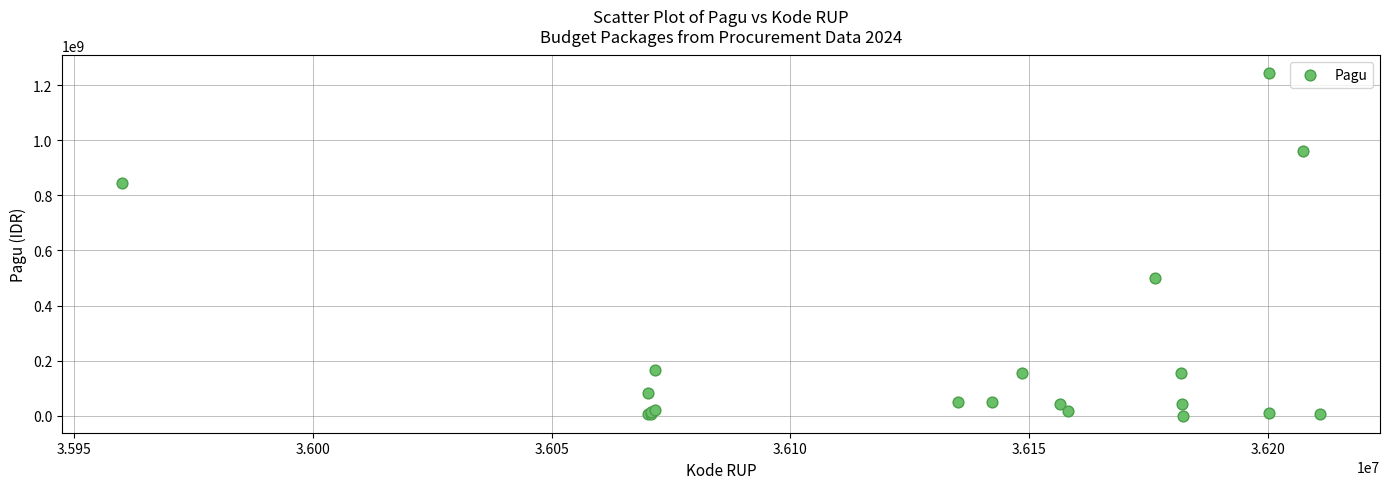

What Y value in the scatter plot is closest to 622840000?

499932000